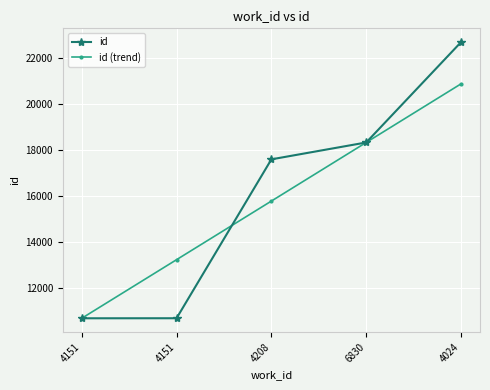

How many categories are shown in the chart?

5